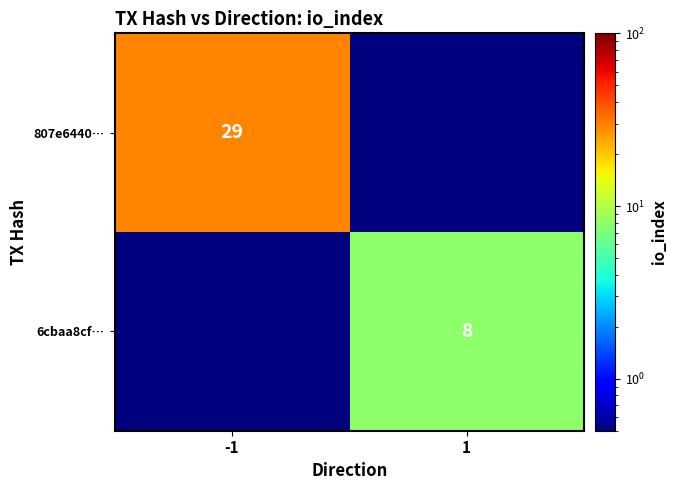

Is the value of 807e6440… at -1 greater than the value of 6cbaa8cf… at 1?

Yes